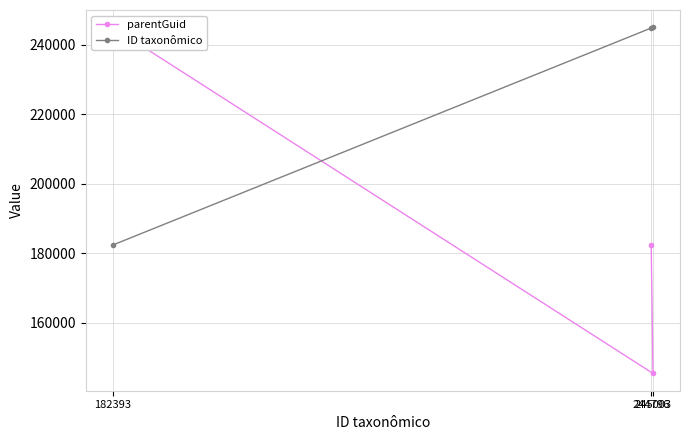

Which category has the lowest value in the ID taxonômico series?

182393